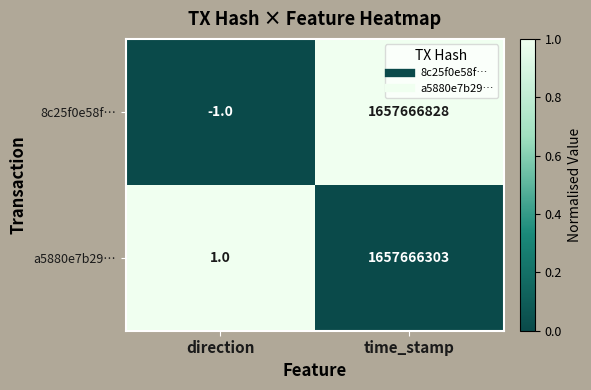

Count the number of categories in the chart.

2